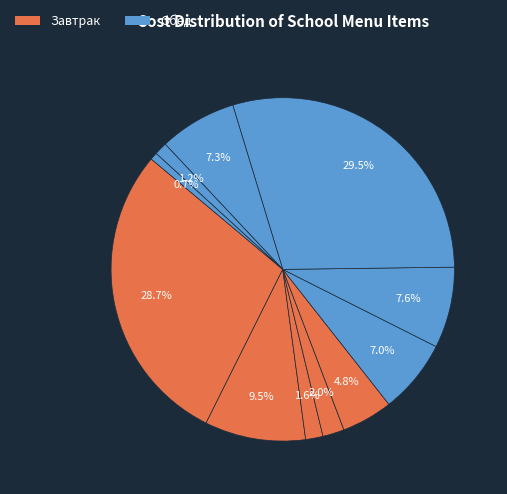

To the nearest percent, what is the average slice percentage?

9%